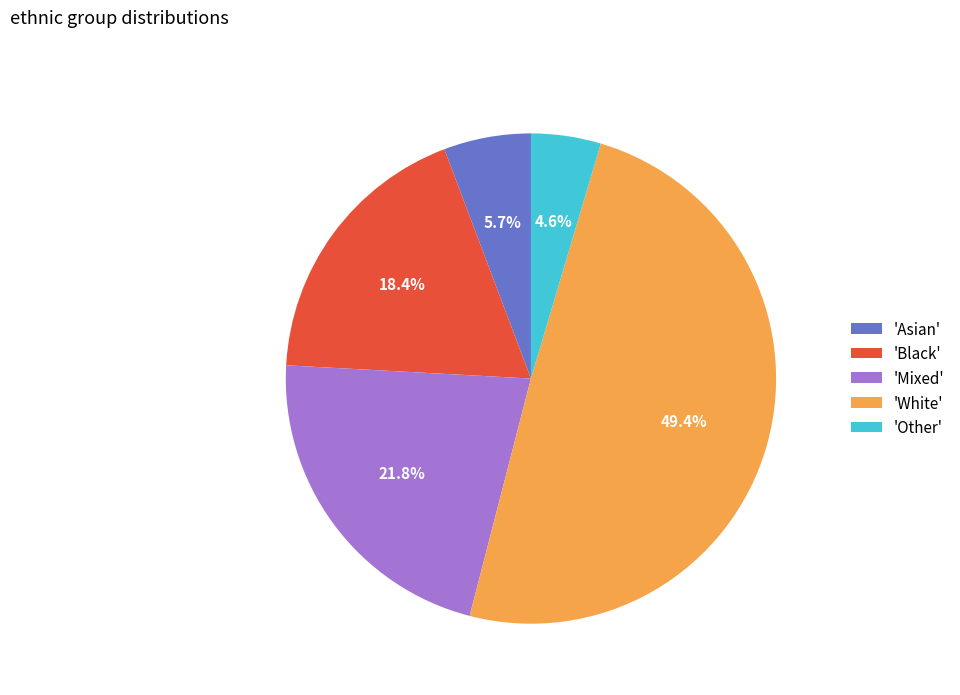

Rank the categories by value from lowest to highest.

'Other', 'Asian', 'Black', 'Mixed', 'White'